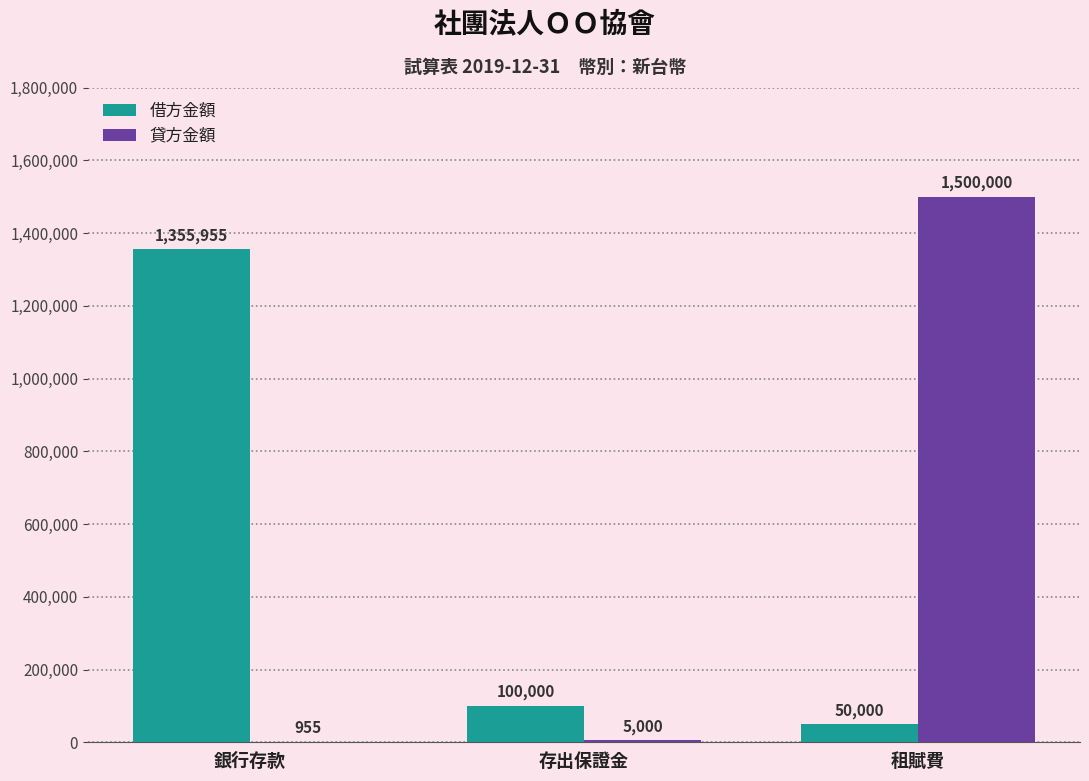

At which category is the sum across all series the highest?

租賦費